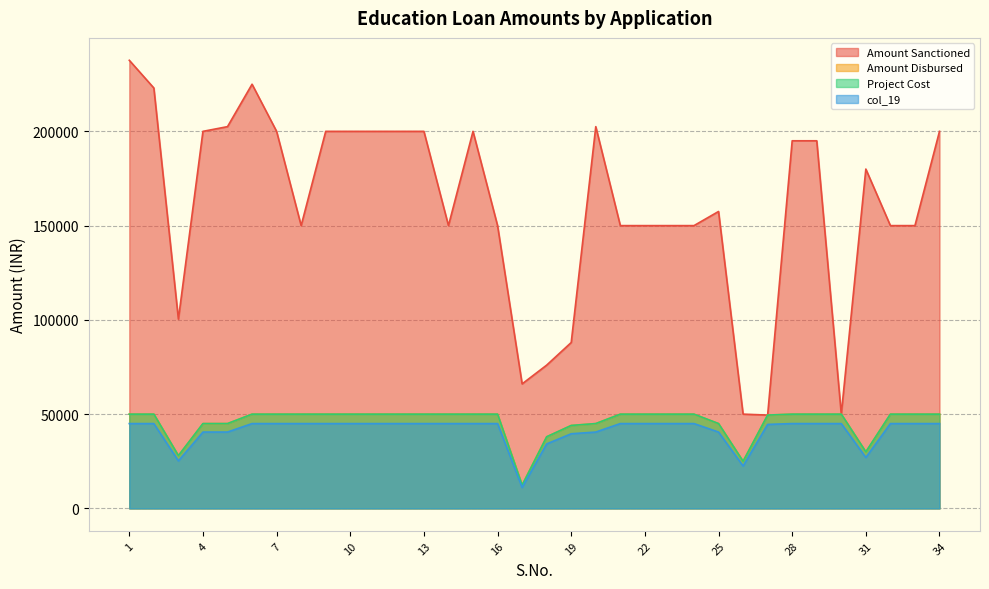

True or false: Amount Sanctioned and Amount Disbursed intersect in this chart.

False